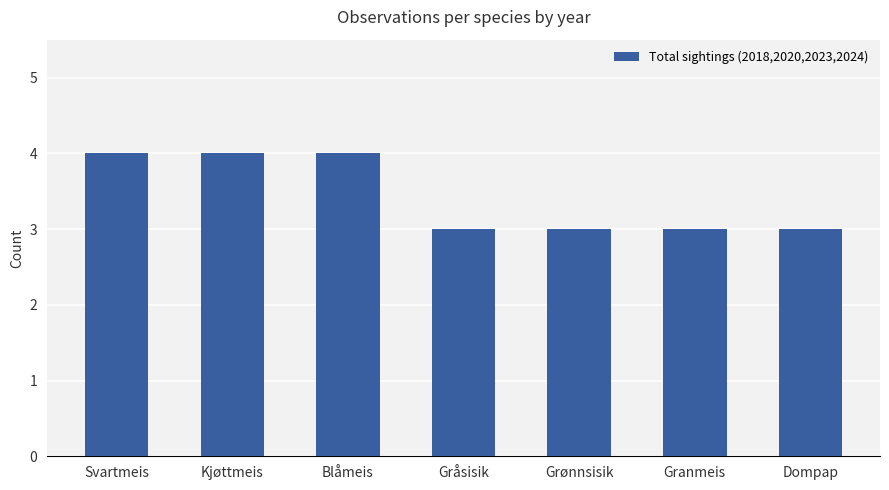

What is the label of the 3rd bar from the right?

Grønnsisik